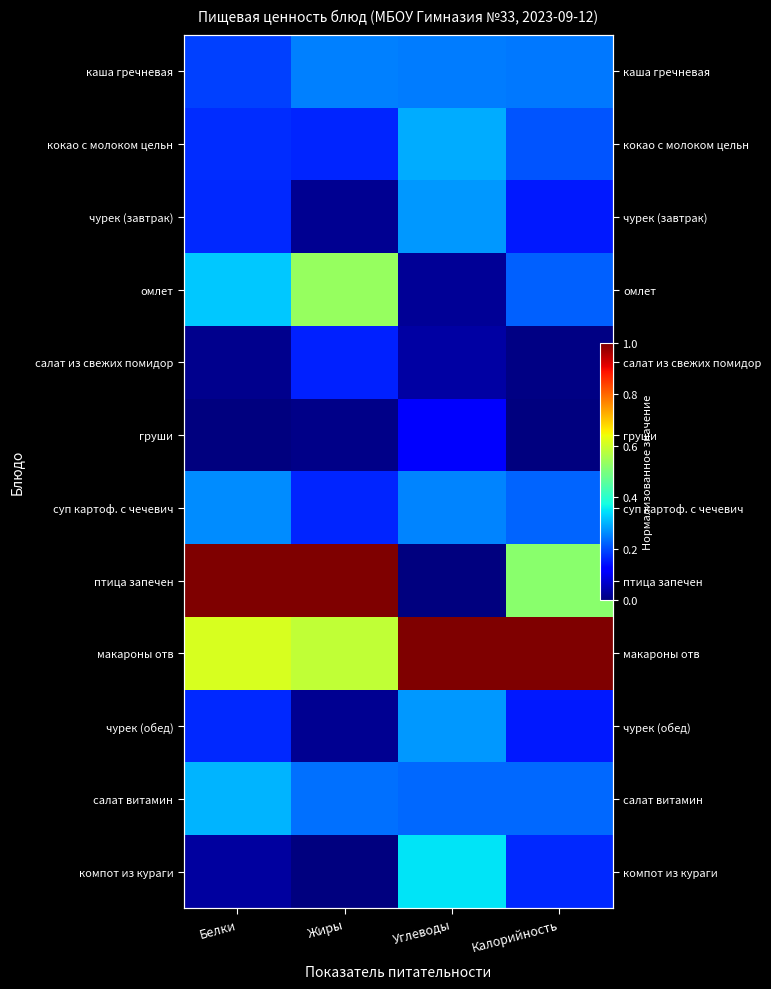

List the series in order of their peak value, lowest first.

груши, салат из свежих помидор, каша гречневая, суп картоф. с чечевич, чурек (завтрак), чурек (обед), кокао с молоком цельн, салат витамин, компот из кураги, омлет, птица запечен, макароны отв